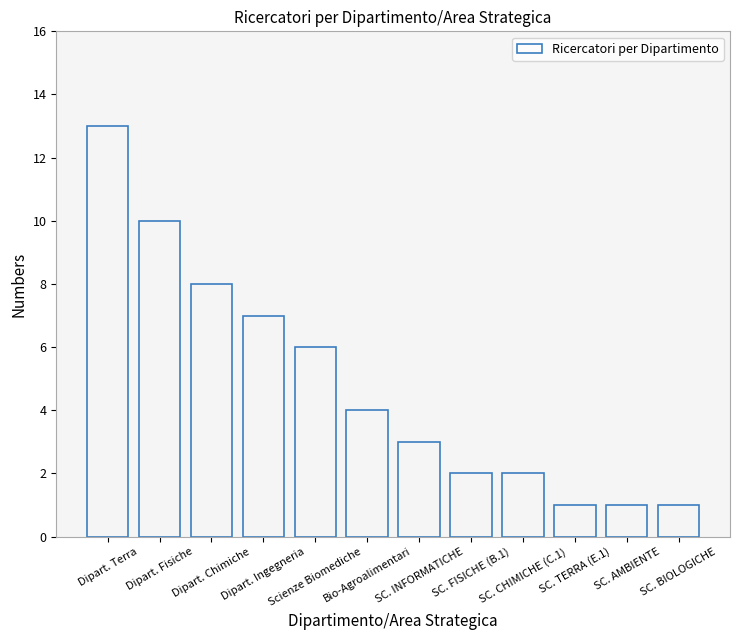

What is the difference between the maximum and minimum values?

12